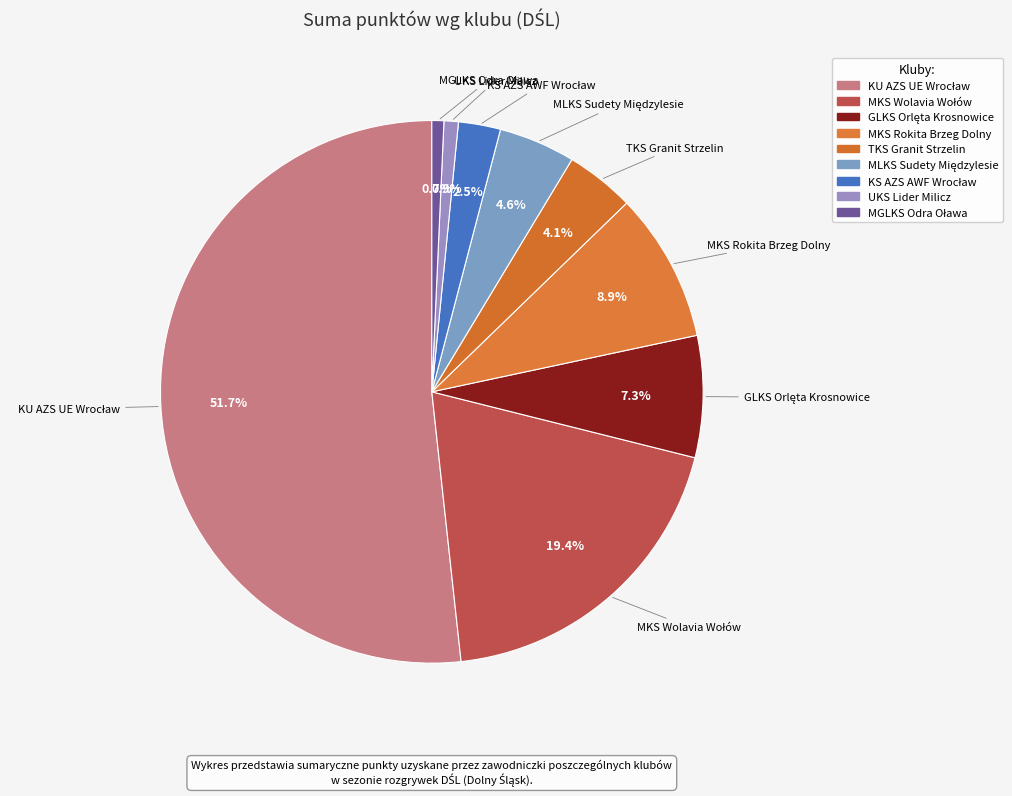

What is the smallest slice in the pie chart?

MGLKS Odra Oława